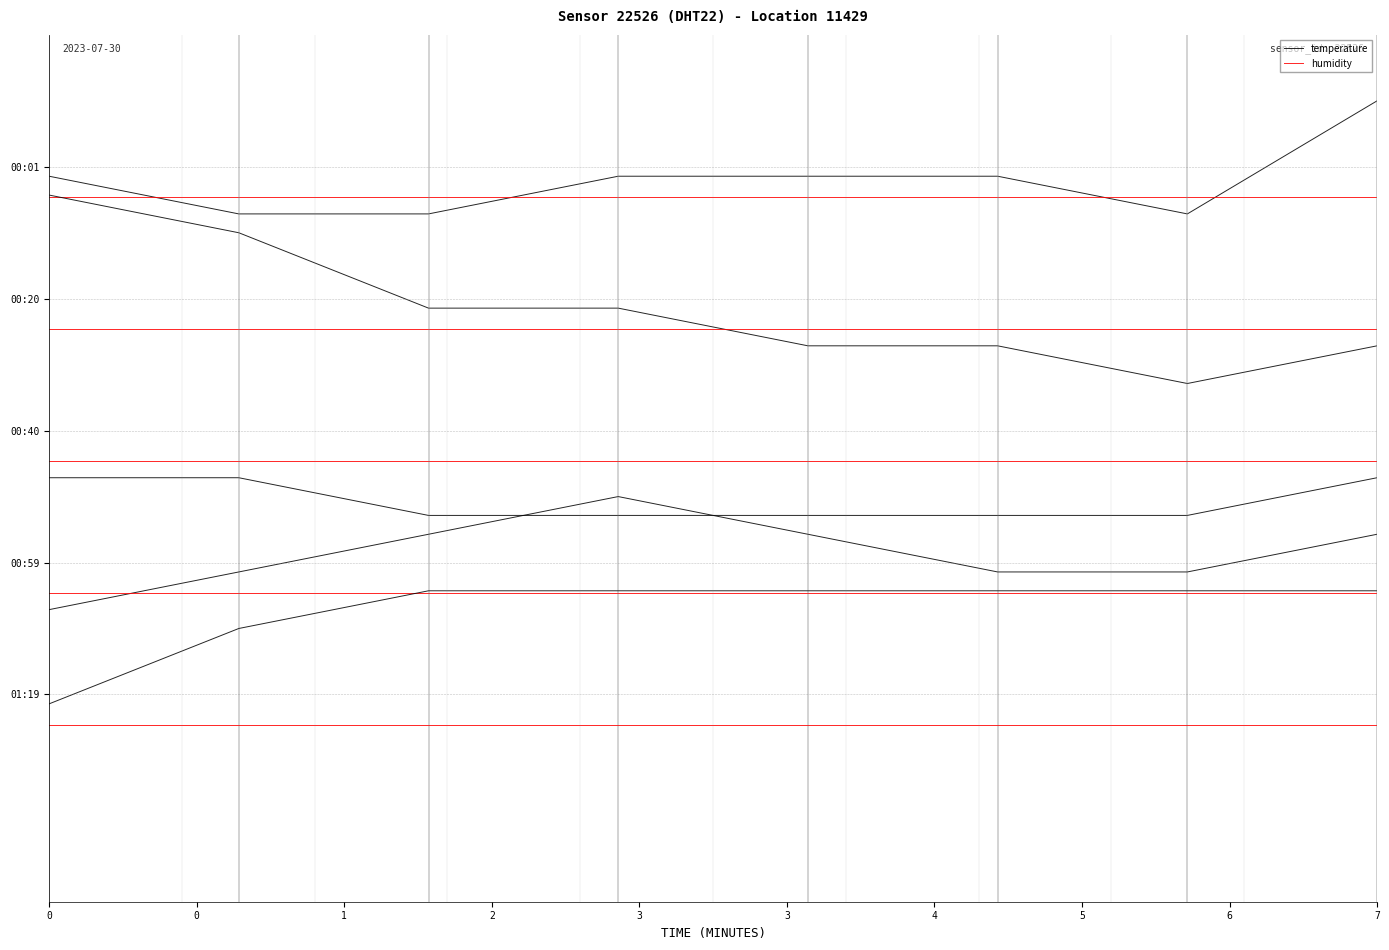

What is the difference between the highest and lowest values at 4?

0.4